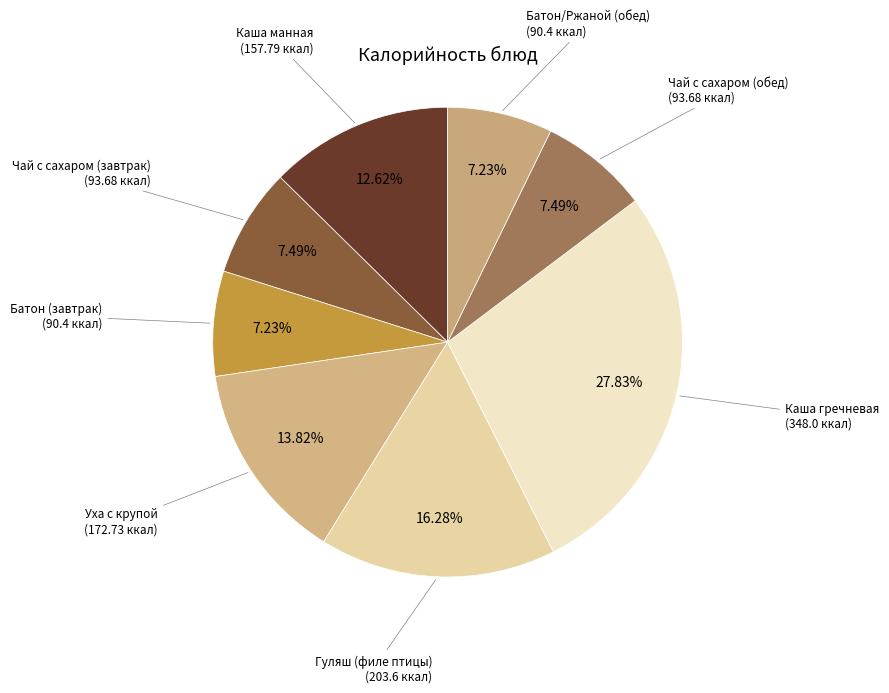

To the nearest percent, what portion does Батон (завтрак) represent?

7%